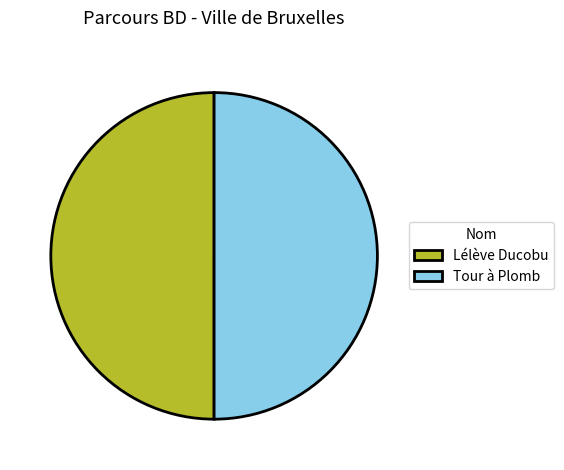

The Lélève Ducobu slice represents 50% of the pie. True or false?

True